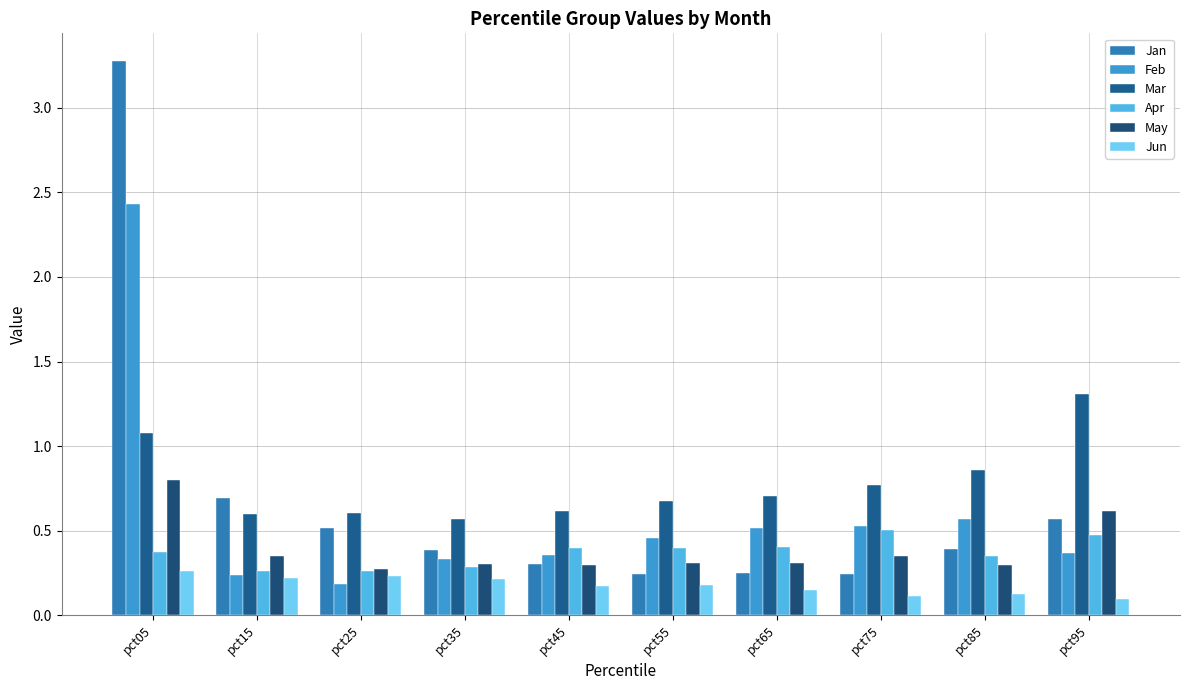

At which label is Mar closest to 0?

pct35